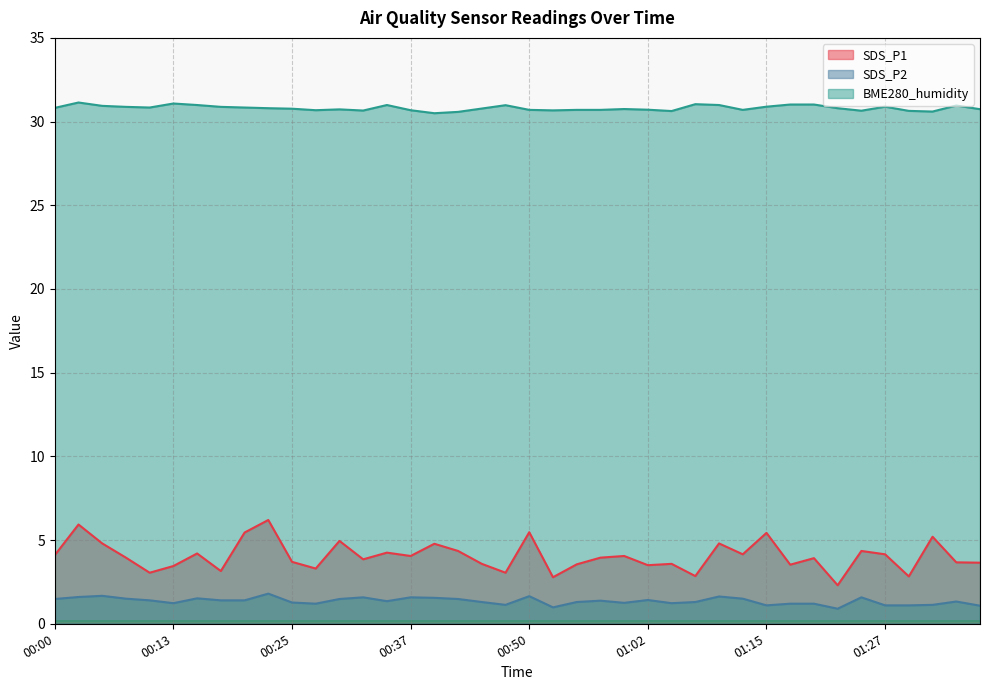

Which series has the widest spread of values?

SDS_P1